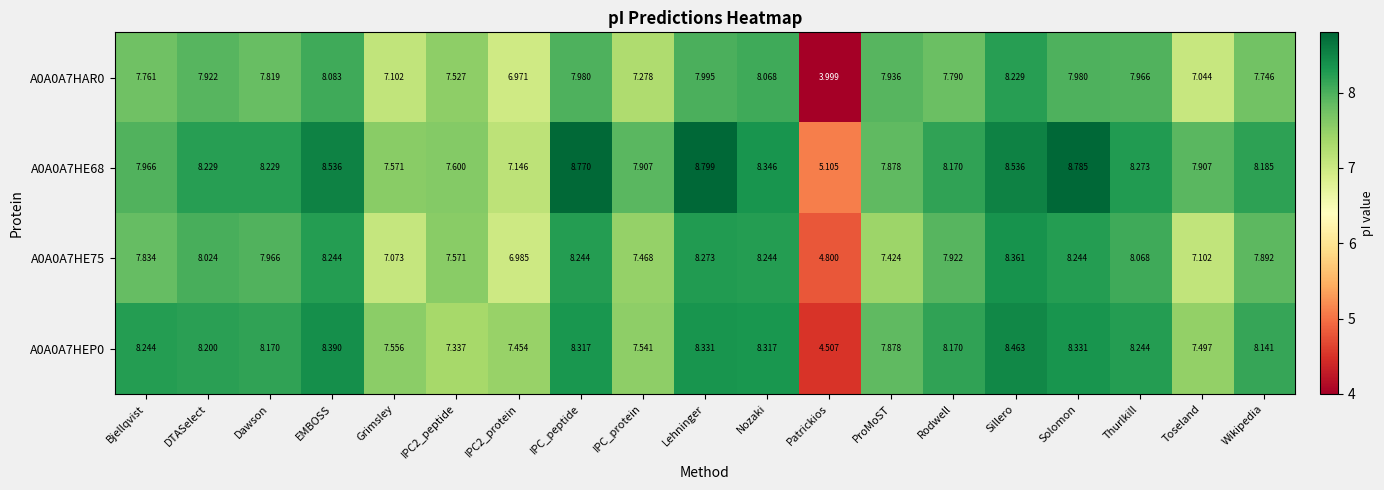

At which label does A0A0A7HE75 reach its minimum?

Patrickios